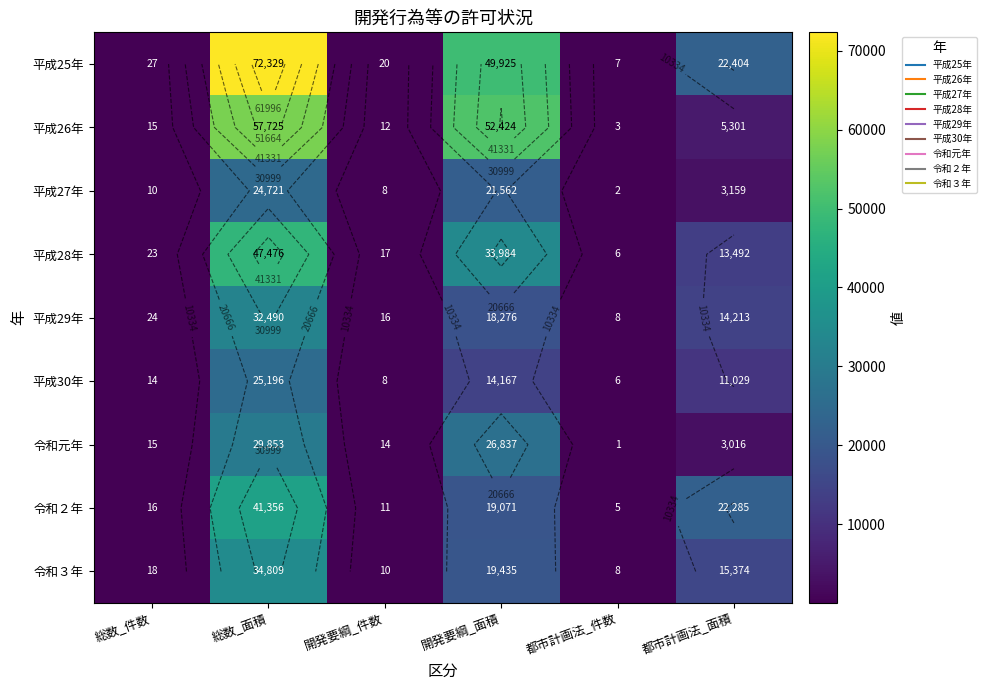

At which category does the chart reach its peak across all series?

総数_面積